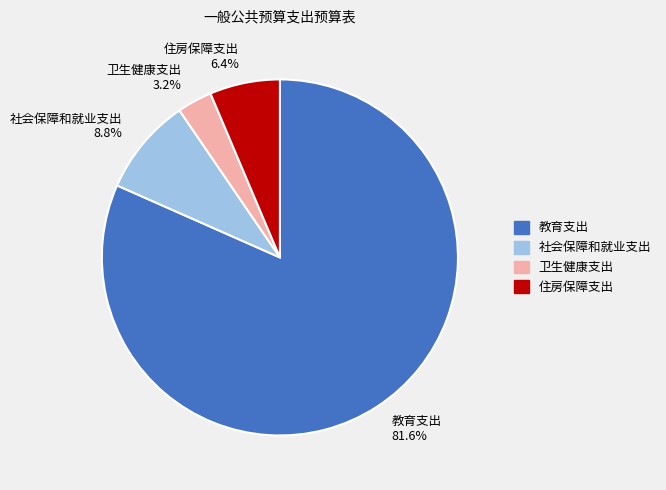

How many segments does this pie chart have?

4